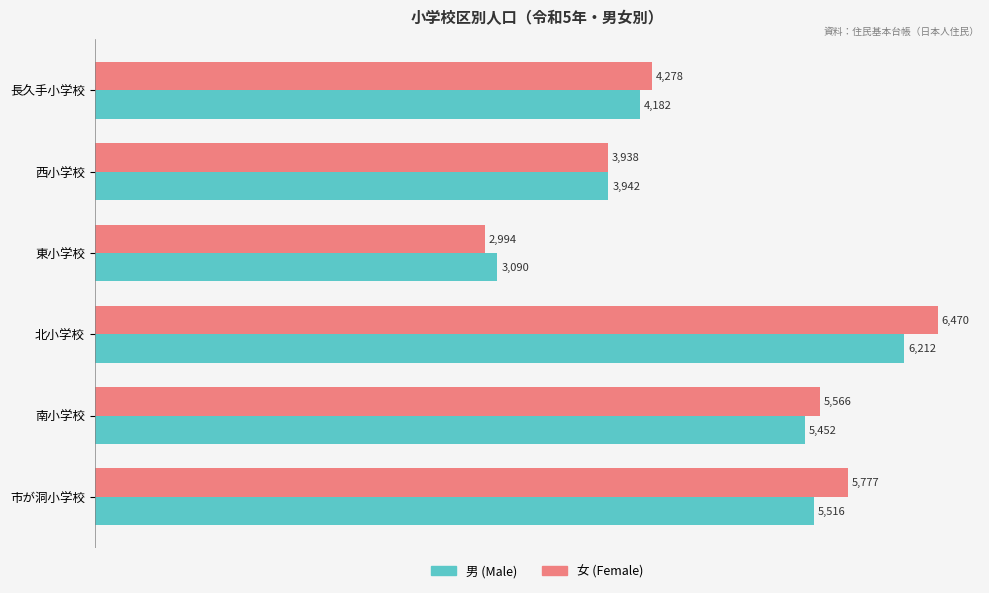

What is the minimum value shown in the chart?

2994